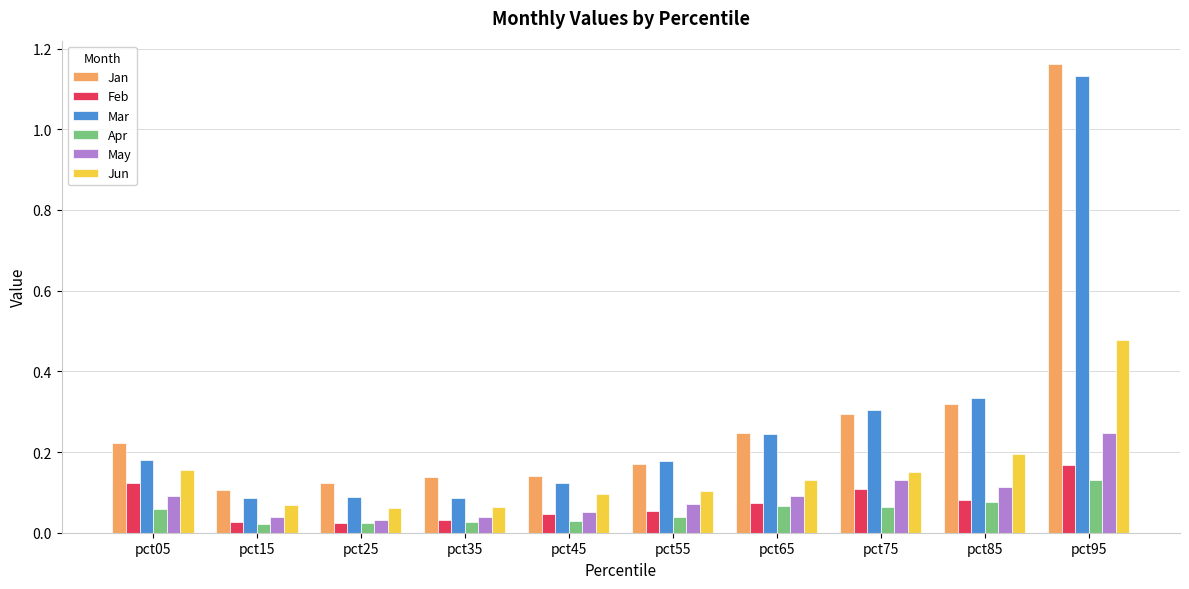

The value of May at pct35 is 0.1. True or false?

False